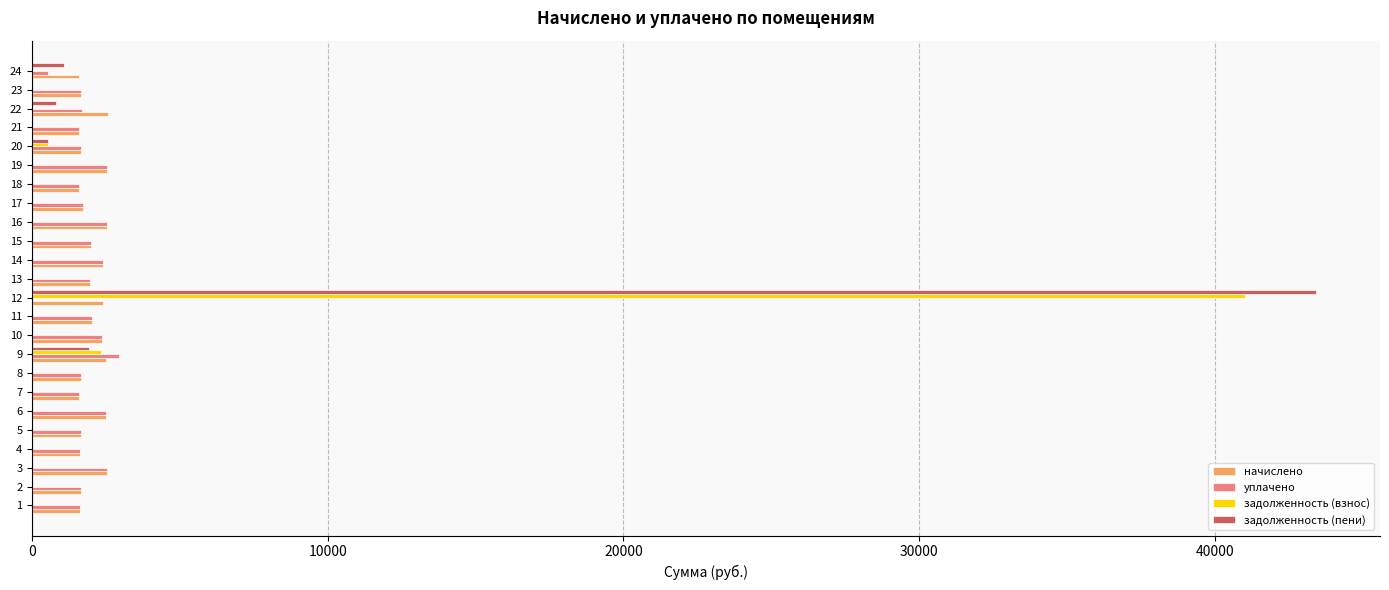

The value of начислено at 14 is 2392.9. True or false?

True